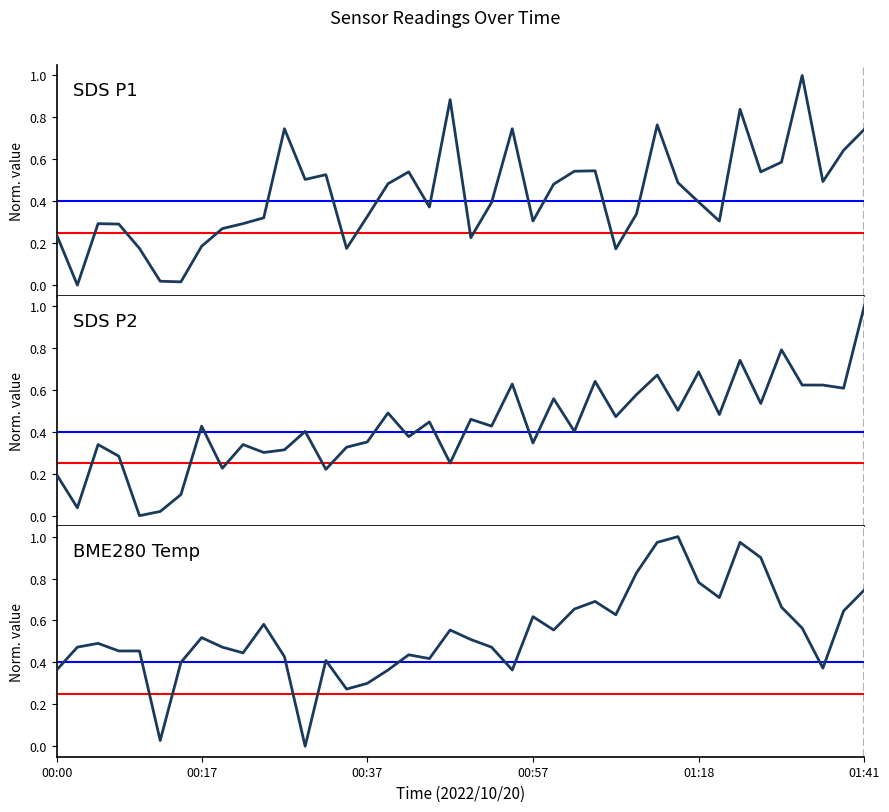

Which series has the largest range (max minus min)?

SDS_P1